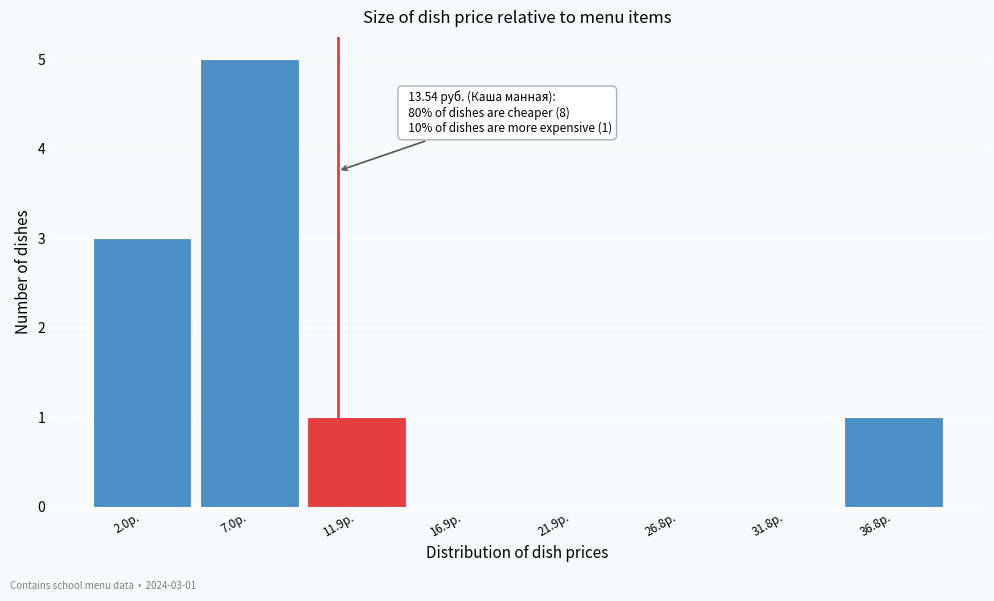

Reading left to right, extract all data points from this chart.

2.0р.=3	7.0р.=5	11.9р.=1	16.9р.=0	21.9р.=0	26.8р.=0	31.8р.=0	36.8р.=1